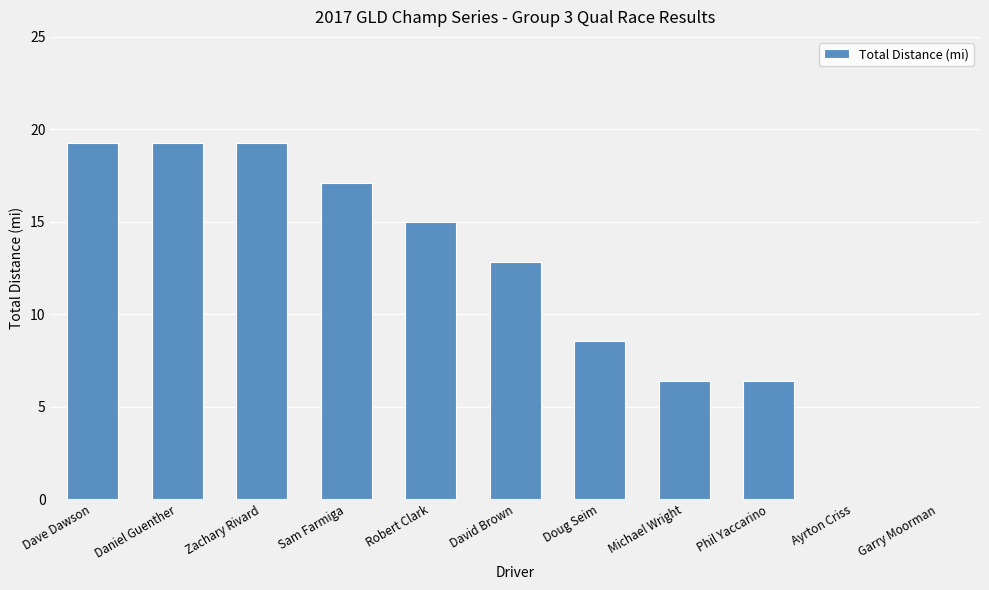

How many data points are above 12?

6